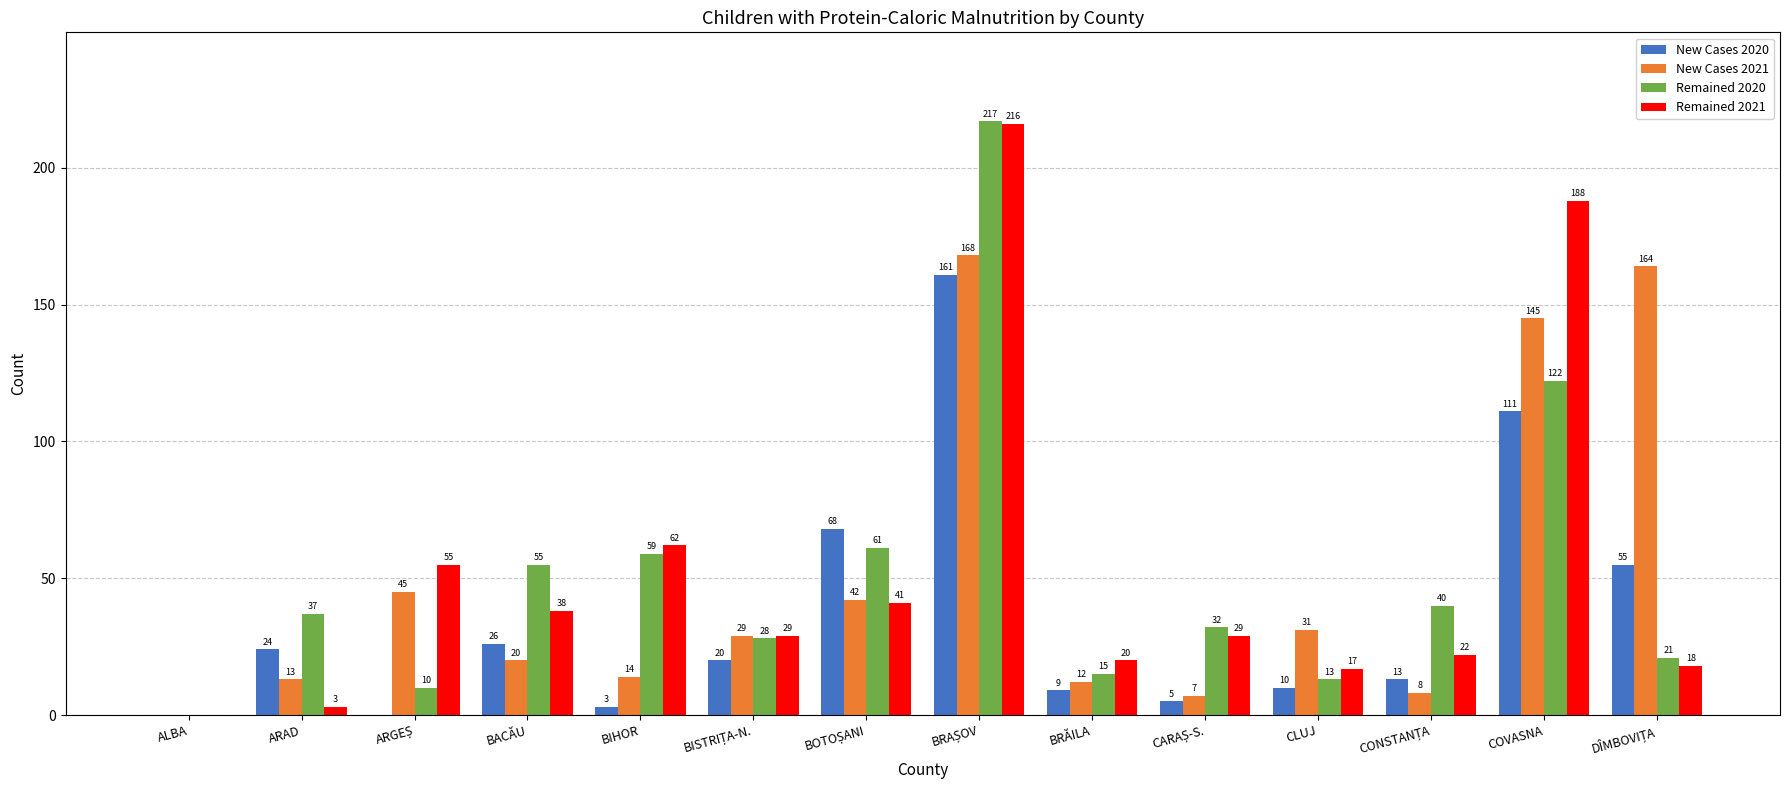

What is the greatest value displayed?

217